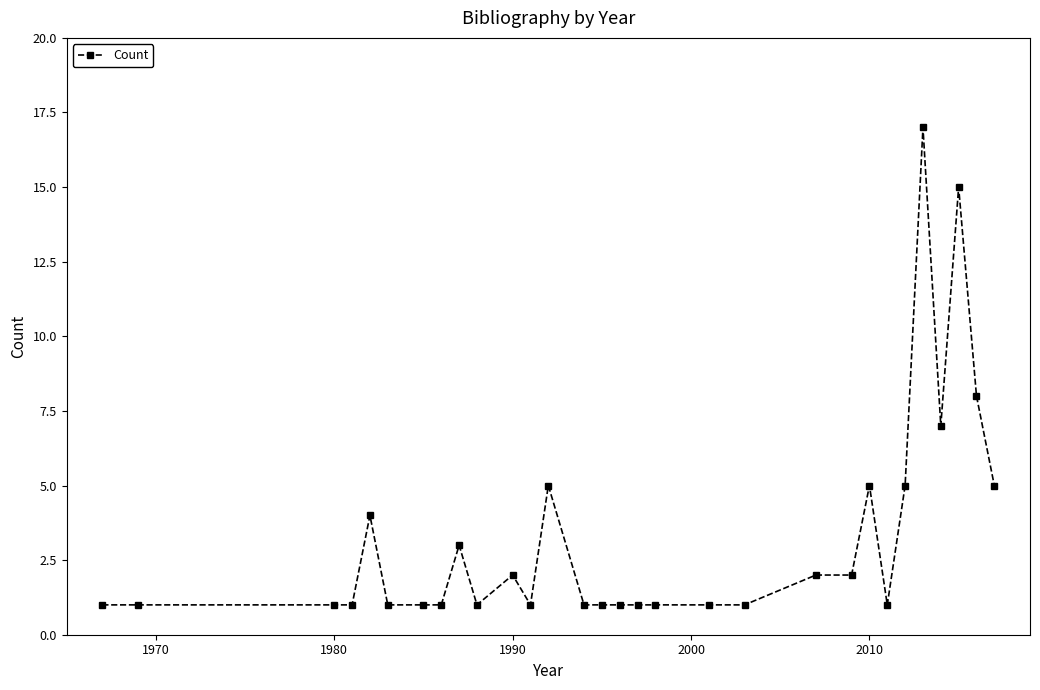

True or false: the data has more than 1 interior local peaks.

True